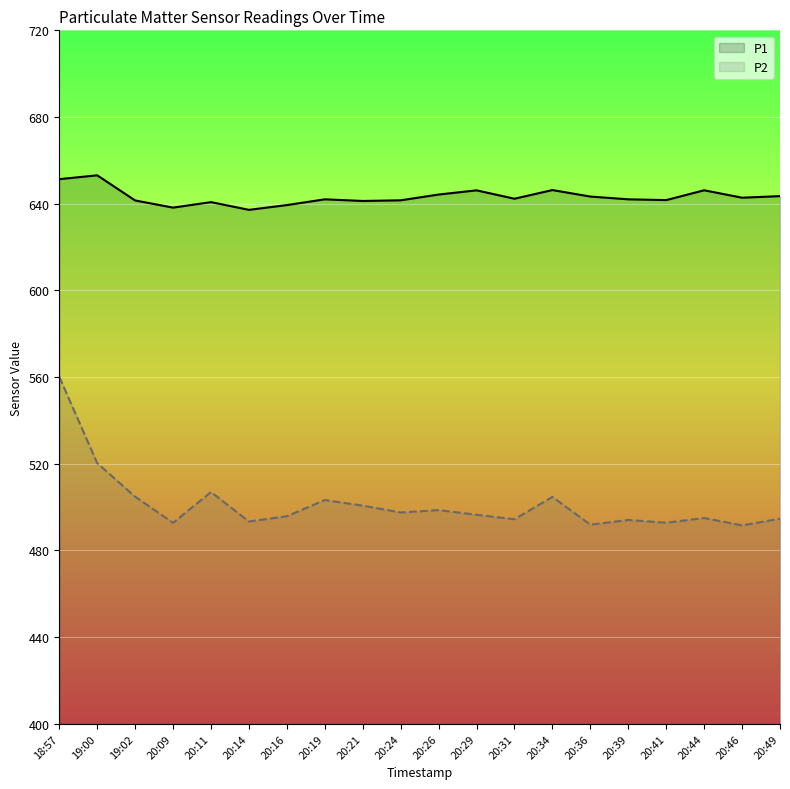

At how many categories does at least one series exceed 492?

20